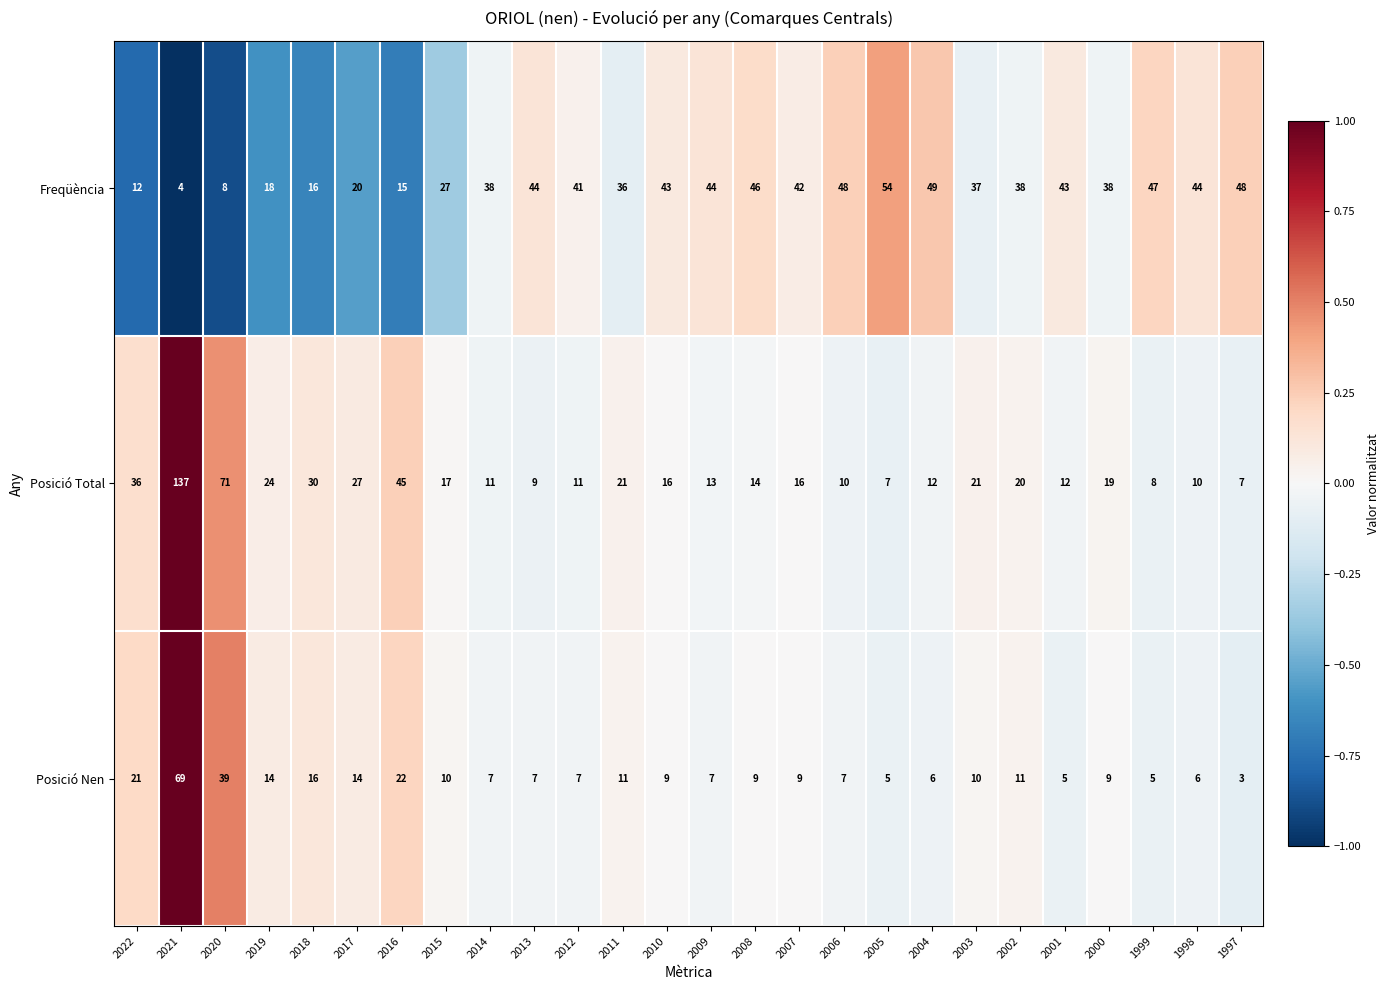

Between 2011 and 1997, which series saw the biggest shift?

Posició Total